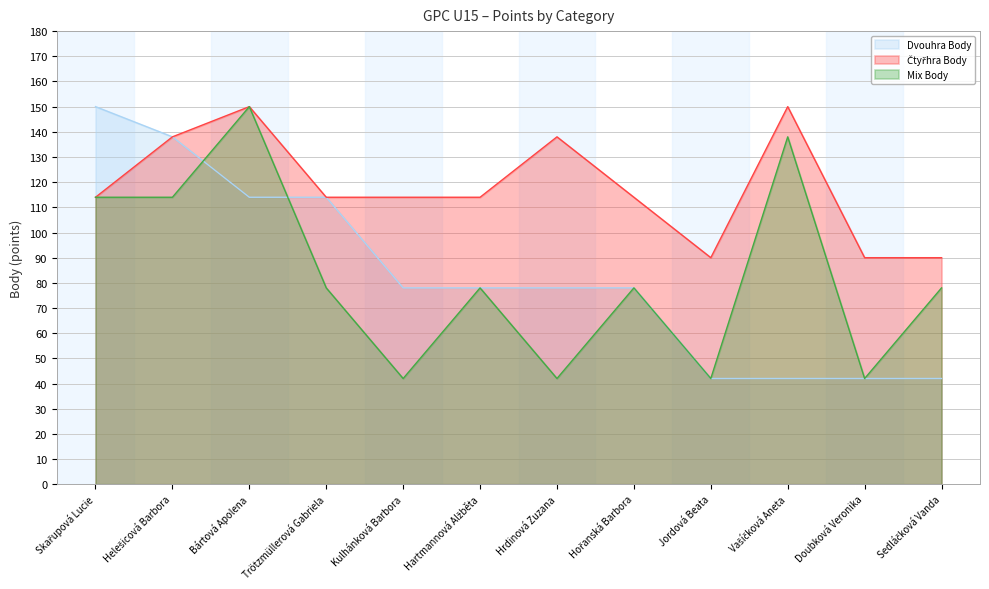

Reading left to right, transcribe all the data shown in this chart.

Dvouhra Body: Skařupová Lucie=150	Helešicová Barbora=138	Bártová Apolena=114	Trötzmüllerová Gabriela=114	Kulhánková Barbora=78	Hartmannová Alžběta=78	Hrdinová Zuzana=78	Hořanská Barbora=78	Jordová Beata=42	Vašíčková Aneta=42	Doubková Veronika=42	Sedláčková Vanda=42
Čtyřhra Body: Skařupová Lucie=114	Helešicová Barbora=138	Bártová Apolena=150	Trötzmüllerová Gabriela=114	Kulhánková Barbora=114	Hartmannová Alžběta=114	Hrdinová Zuzana=138	Hořanská Barbora=114	Jordová Beata=90	Vašíčková Aneta=150	Doubková Veronika=90	Sedláčková Vanda=90
Mix Body: Skařupová Lucie=114	Helešicová Barbora=114	Bártová Apolena=150	Trötzmüllerová Gabriela=78	Kulhánková Barbora=42	Hartmannová Alžběta=78	Hrdinová Zuzana=42	Hořanská Barbora=78	Jordová Beata=42	Vašíčková Aneta=138	Doubková Veronika=42	Sedláčková Vanda=78